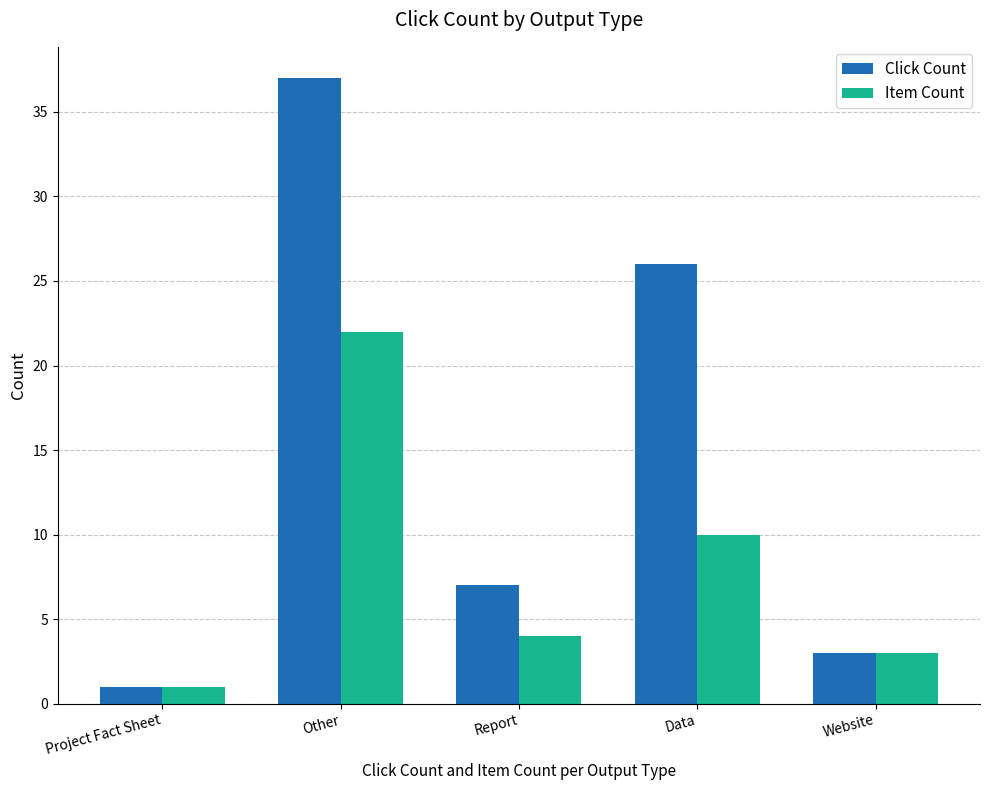

What is the difference between the Click Count values at Data and Project Fact Sheet?

25